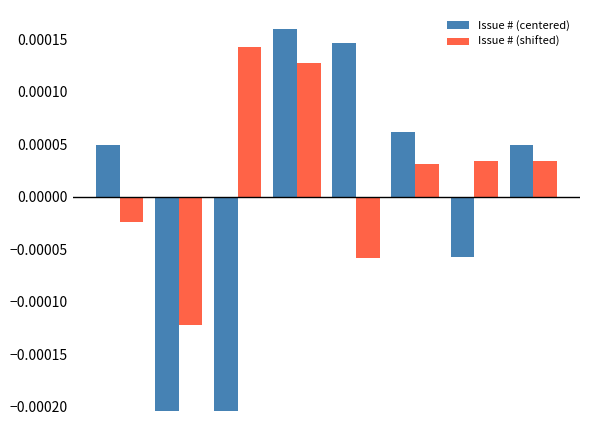

Rank the series by their average value, from highest to lowest.

Issue # (shifted), Issue # (centered)